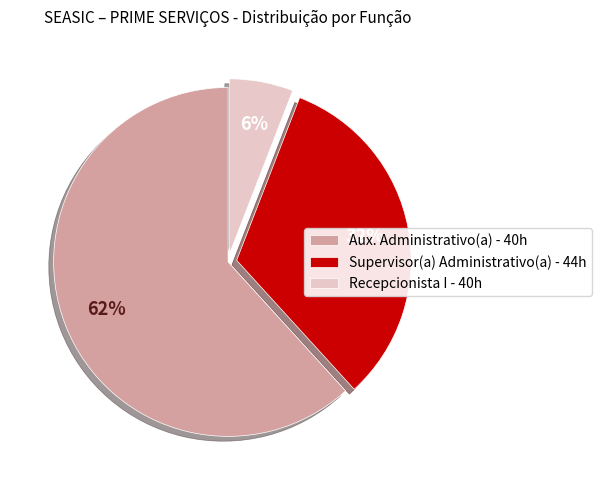

Count the number of slices in the pie.

3